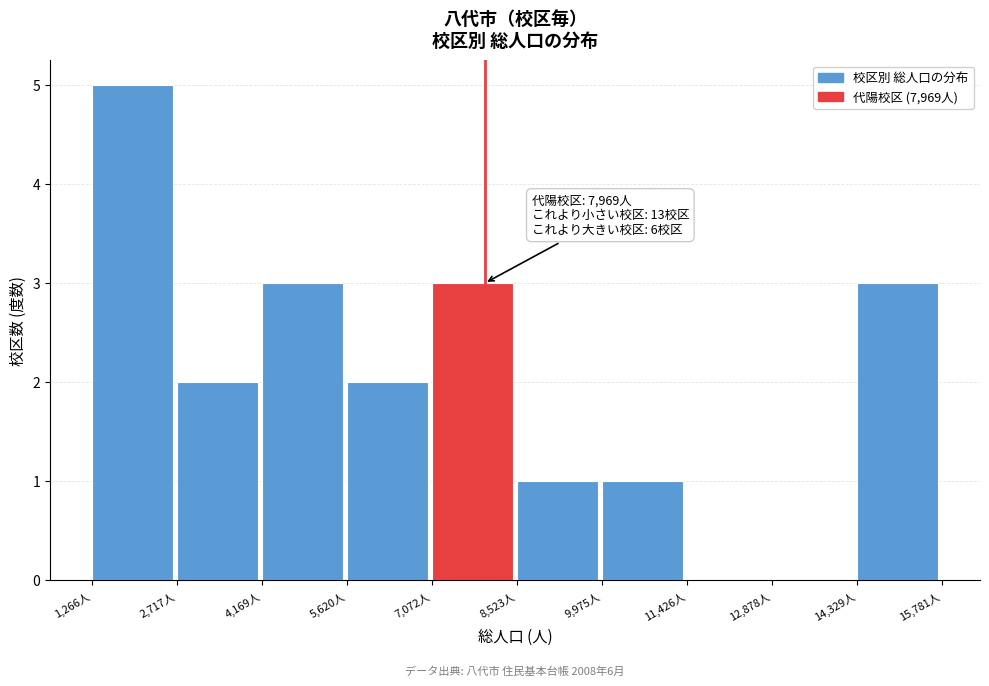

Over which range of the x-axis is the bar tallest?

1200 to 2800